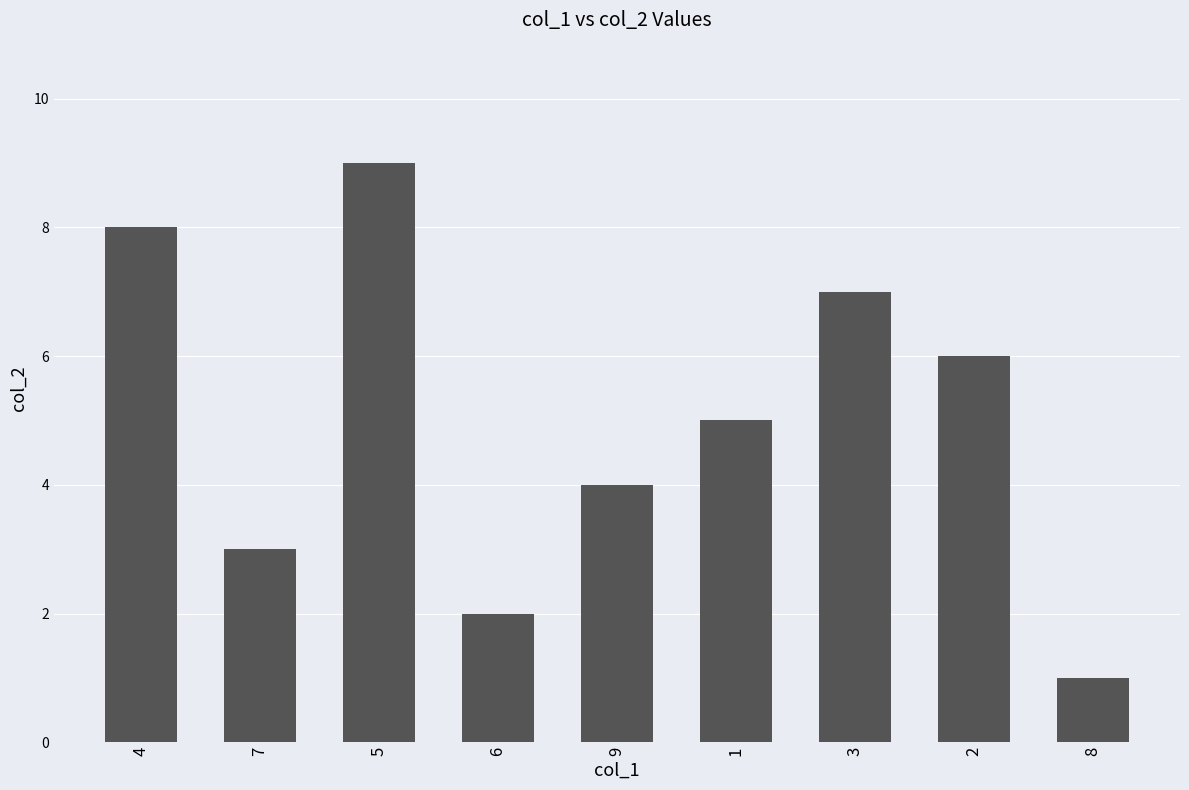

What is the value of the 7th bar from the left?

7